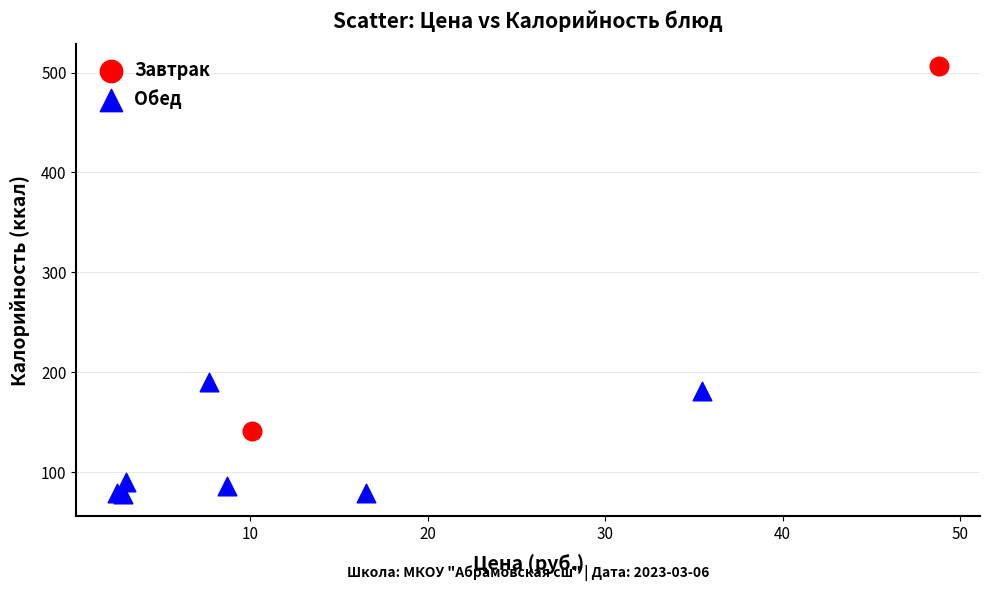

What are all the series names shown in the legend?

Завтрак, Обед